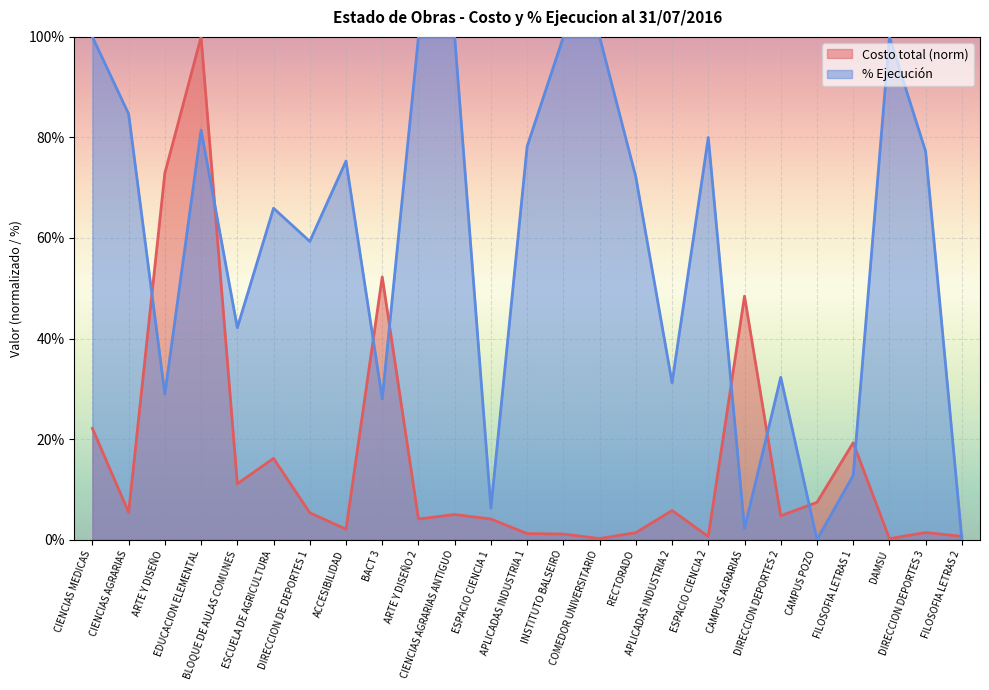

Does the chart display data point markers on the line(s)?

No